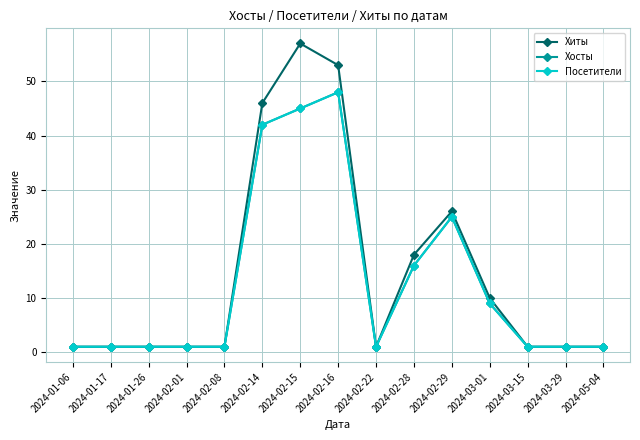

True or false: Посетители and Хиты cross at least once.

False